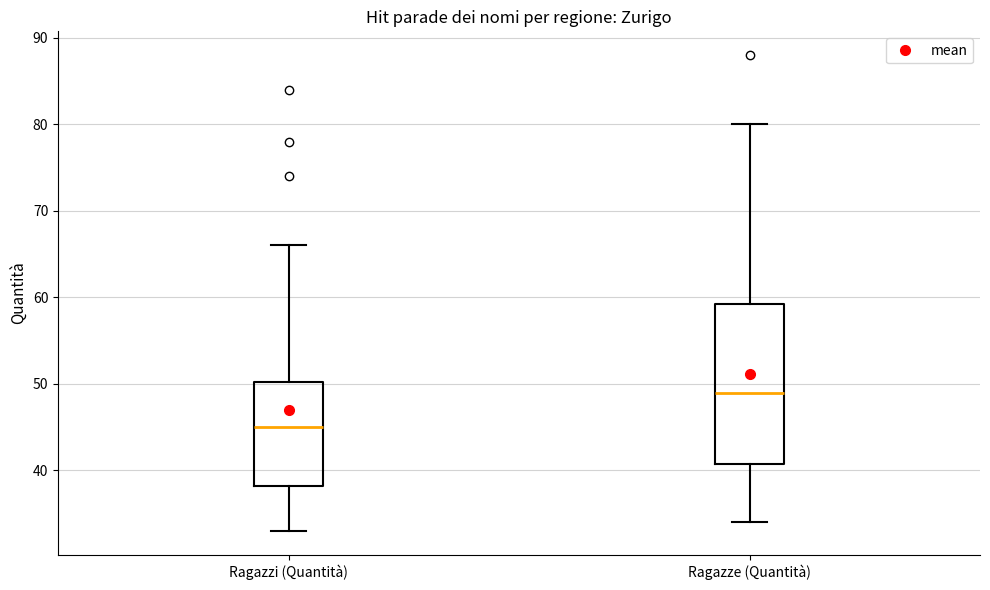

Reading left to right, transcribe this box plot: for each box, give where its median line is, the range the box spans, and where its two whiskers end, as read against the y-axis. The values are not printed on the chart, so give them approximately, as read against the axis.

Ragazzi (Quantità): median 45, box 38 to 50, whiskers 33 to 66
Ragazze (Quantità): median 49, box 41 to 59, whiskers 34 to 80